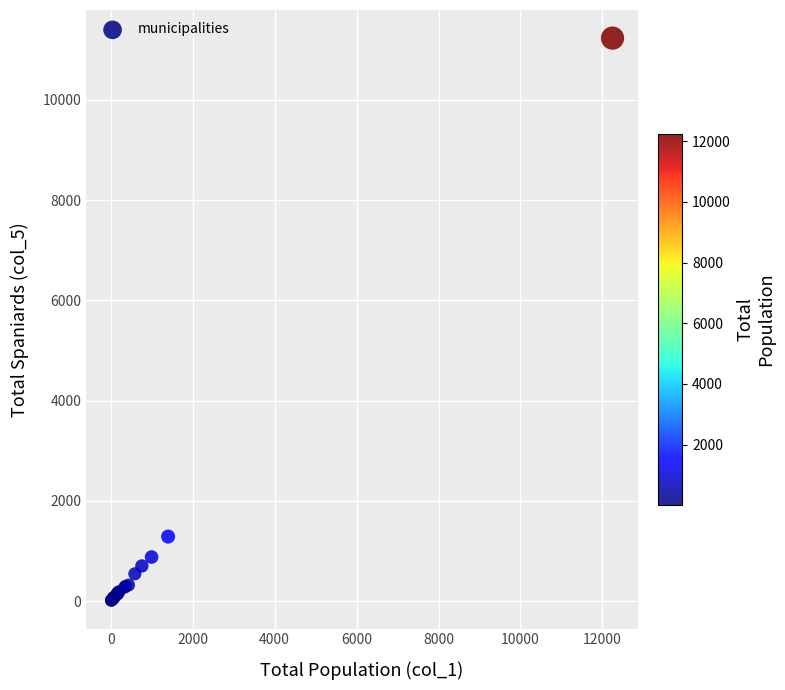

What Y value in the scatter plot is closest to 5623?

1287